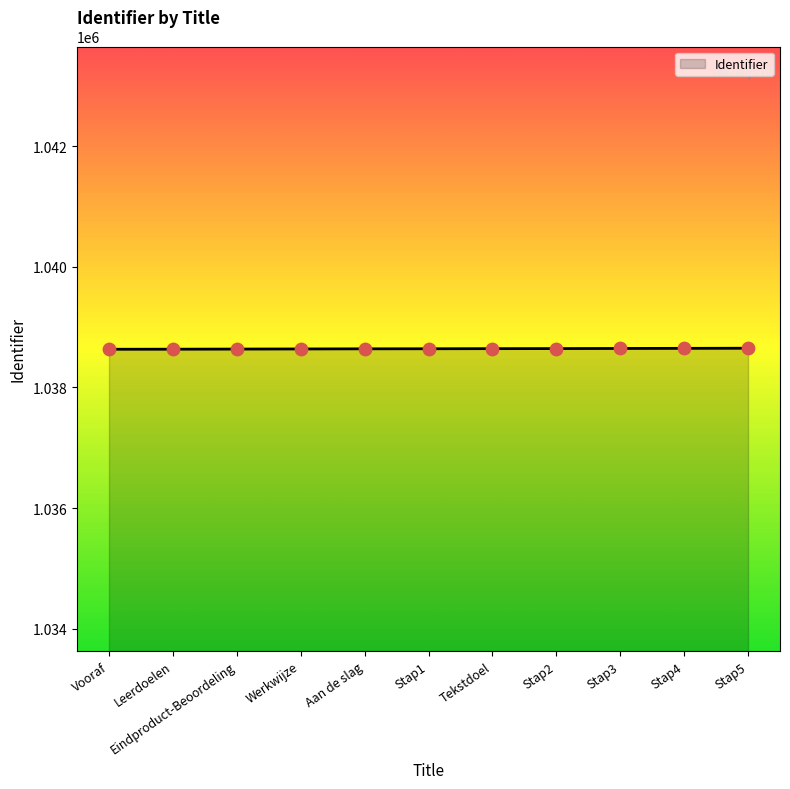

What is the ratio of the value at Stap3 to the value at Eindproduct-Beoordeling?

1.0